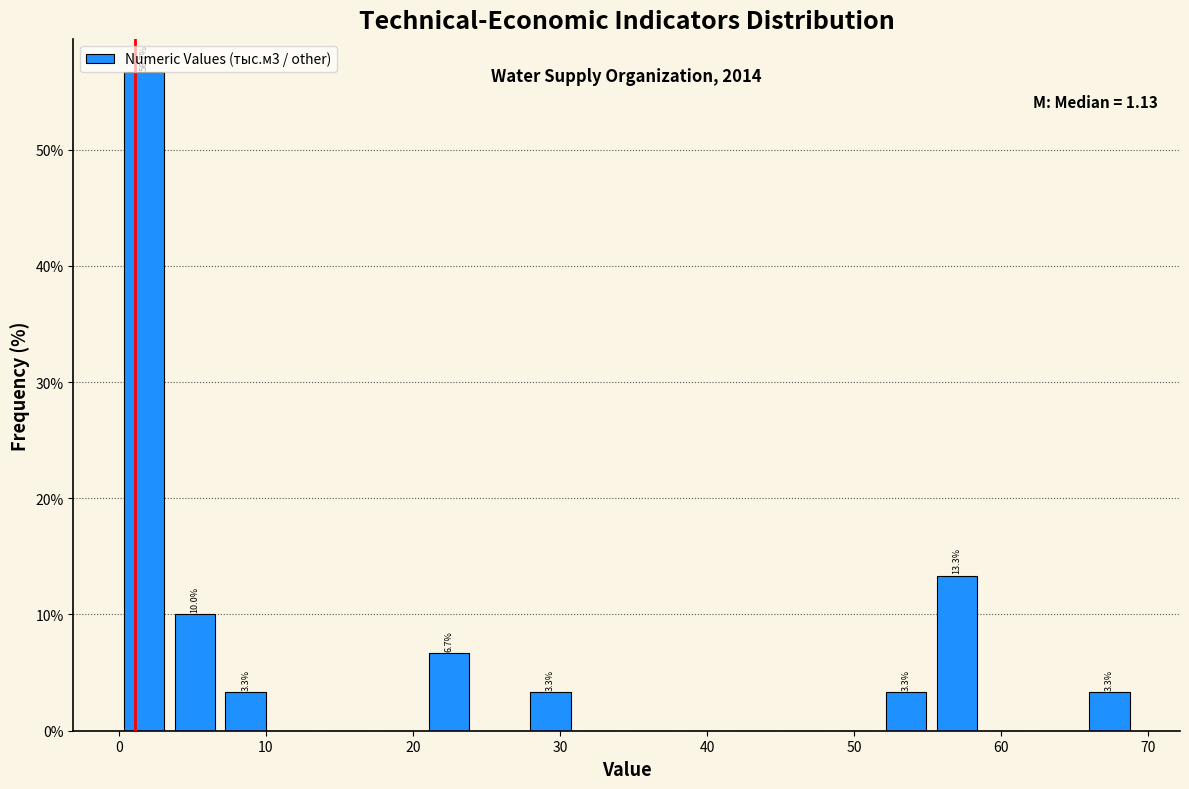

Around what value on the x-axis is the tallest bar? Give the approximate position of its centre, as read against the axis.

2